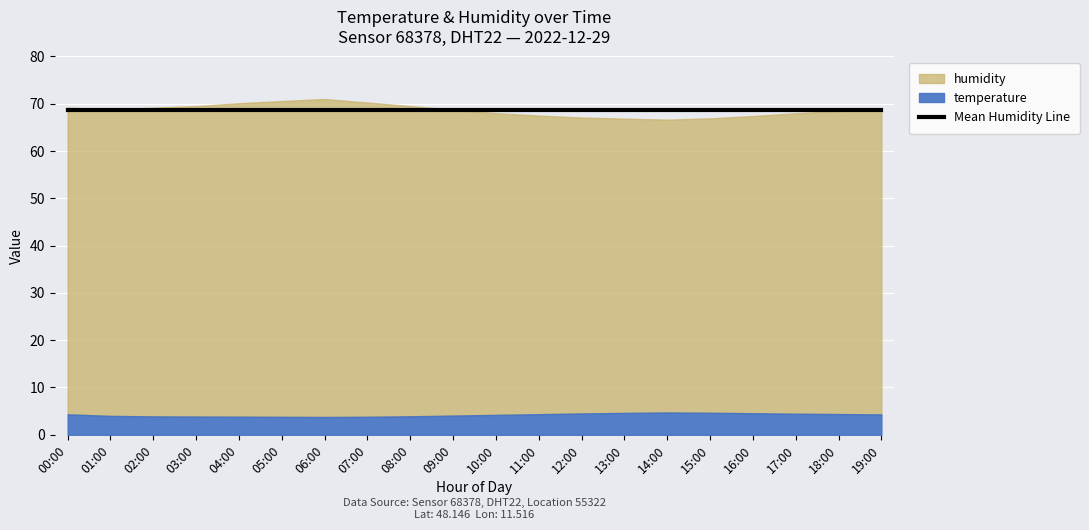

Which label corresponds to the smallest value in the chart?

06:00